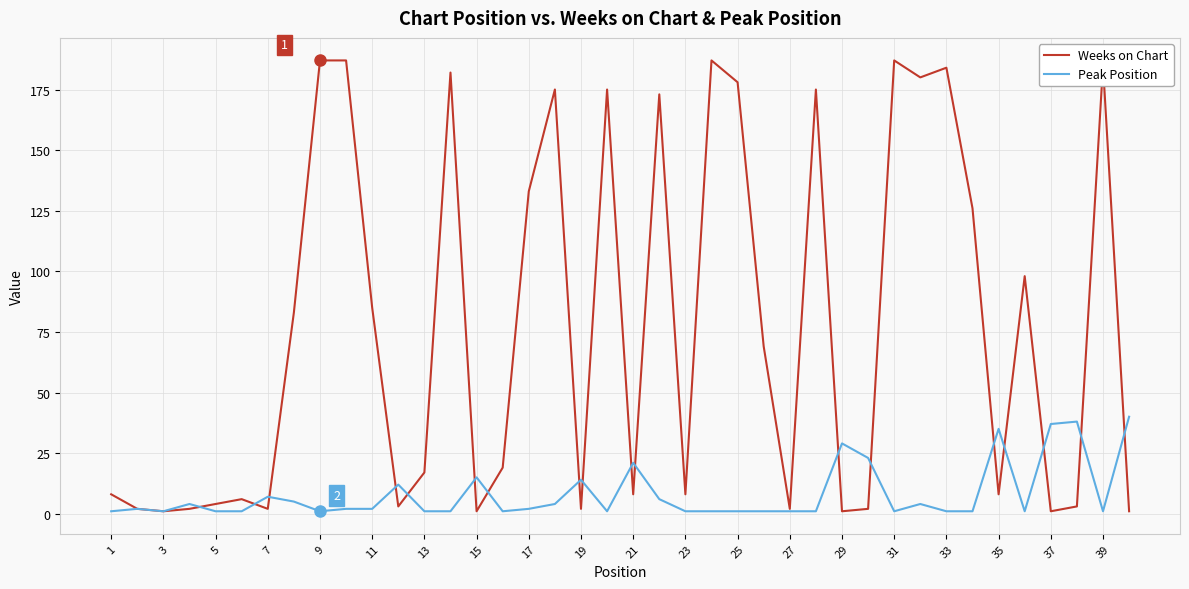

What is the maximum value for Weeks on Chart?

187